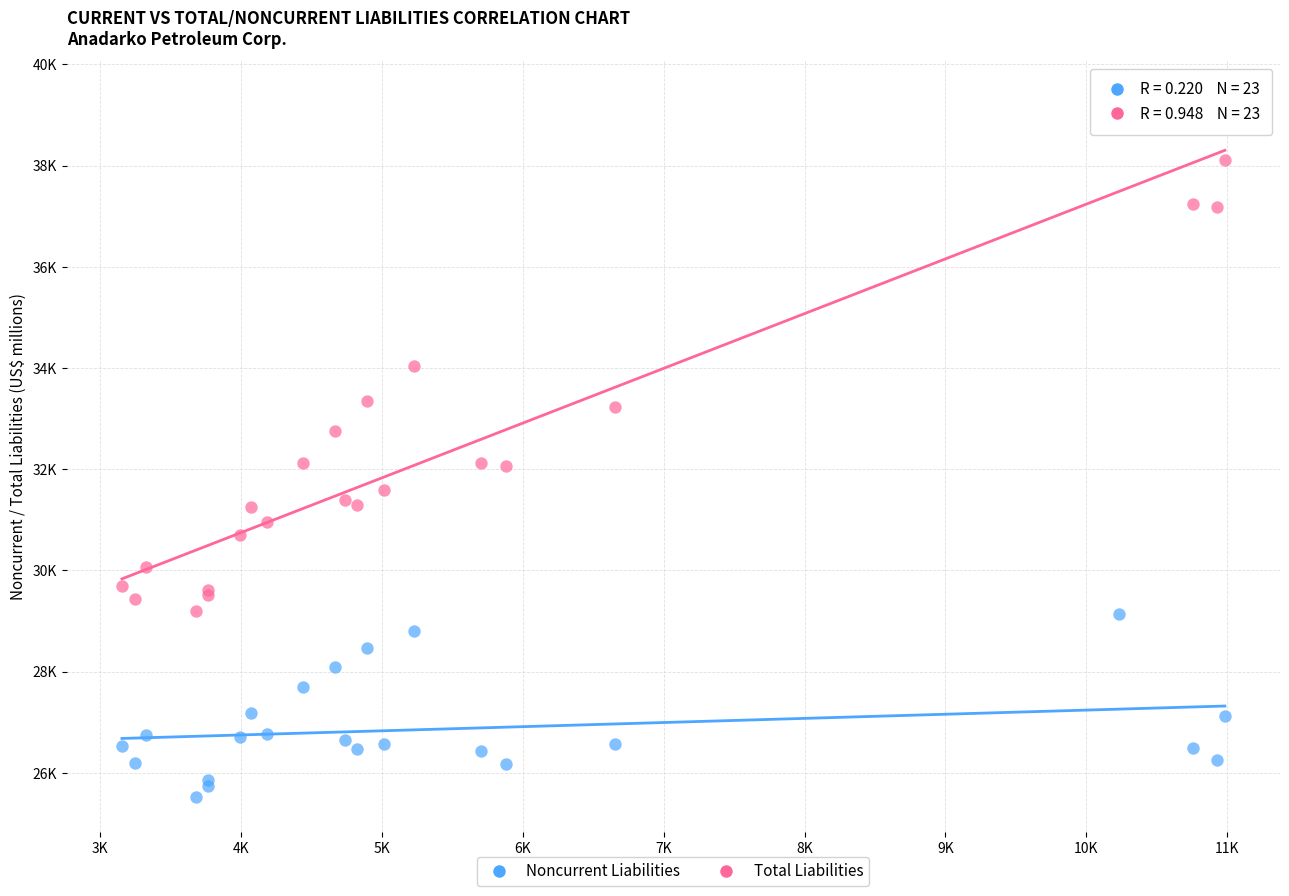

What are all the series names shown in the legend?

Noncurrent Liabilities, Total Liabilities